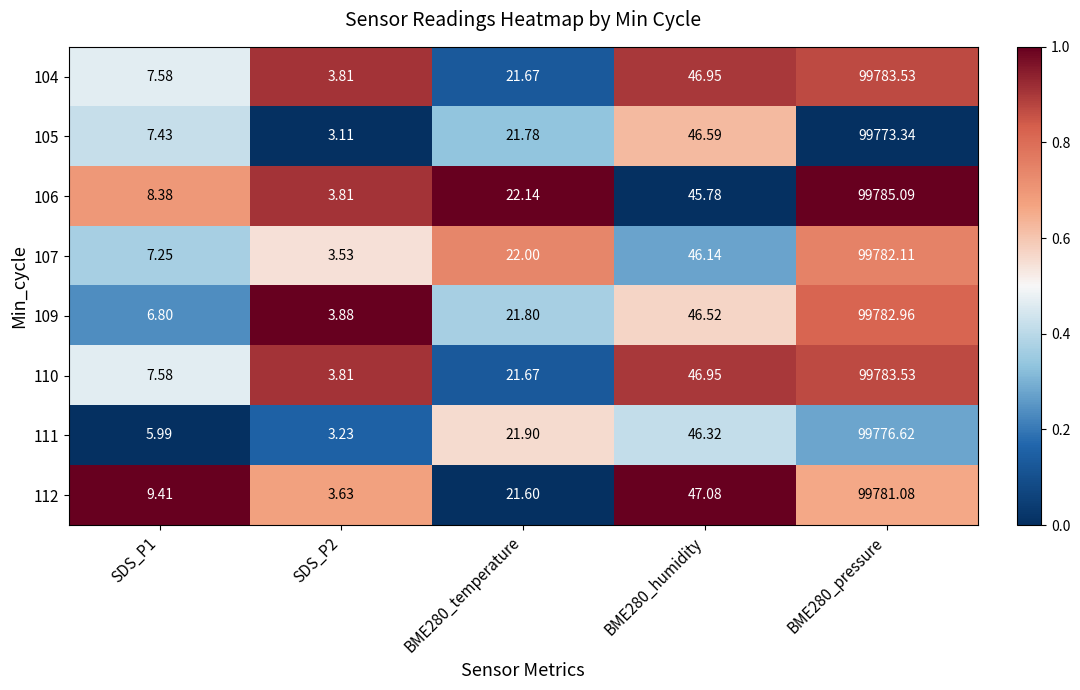

Is the value of 111 at BME280_pressure greater than the value of 107 at SDS_P2?

Yes